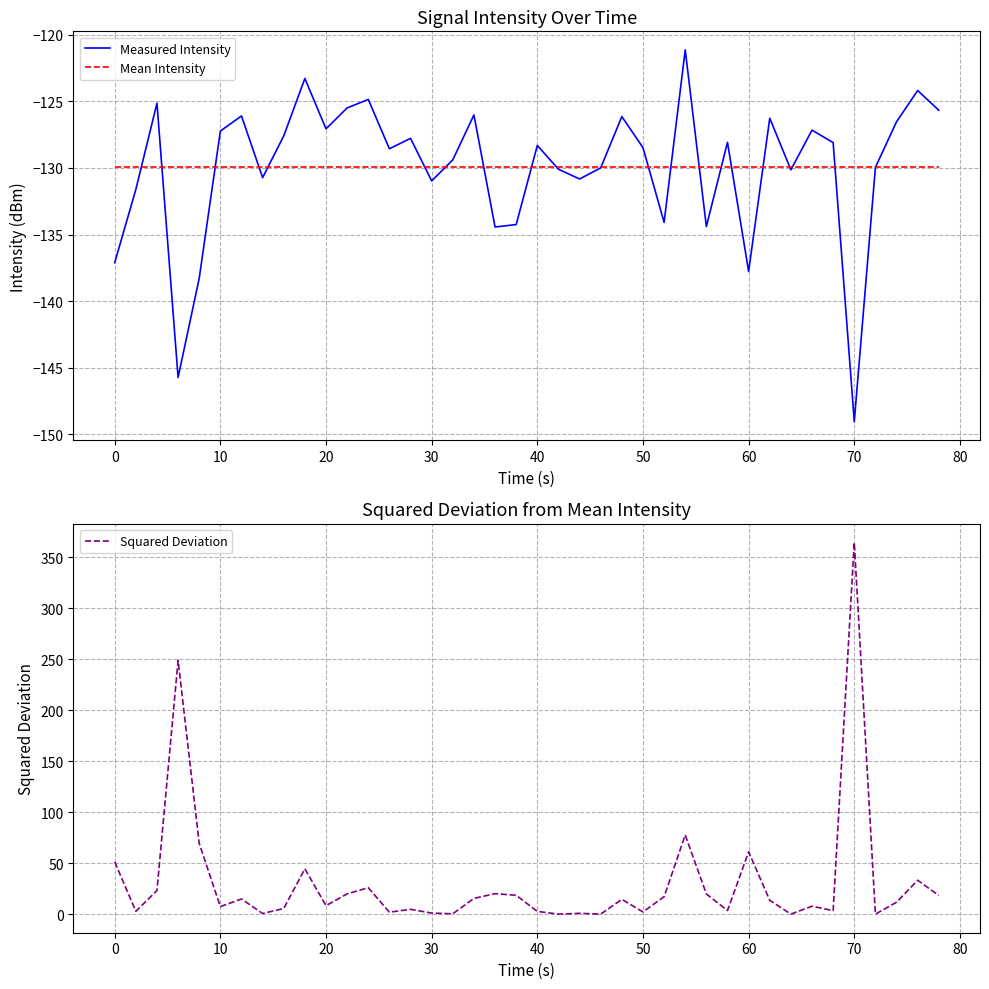

What is the highest value of the Mean Intensity series?

-129.9